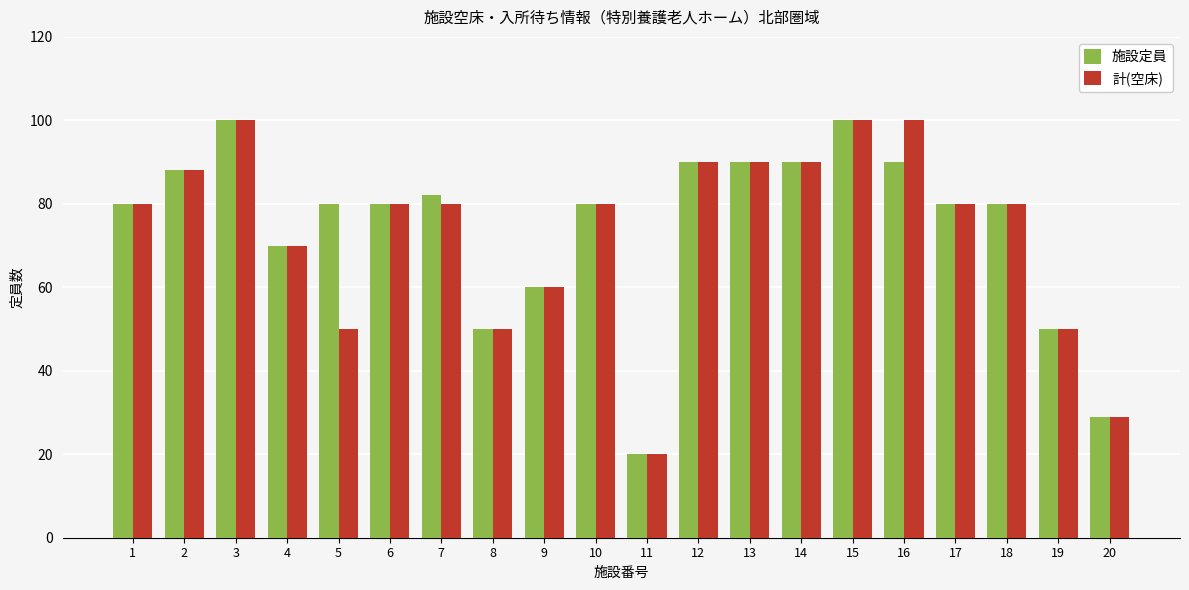

What are all the series names shown in the legend?

施設定員, 計(空床)